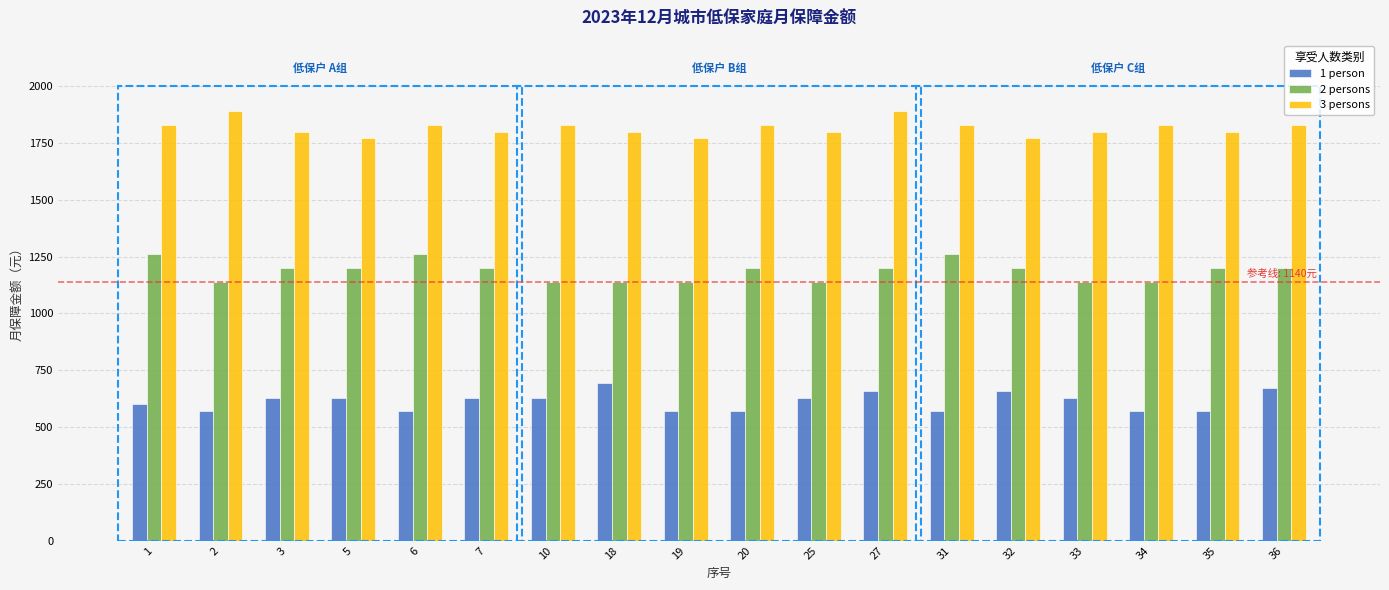

What is the difference between the maximum and minimum values in the 3 persons series?

120